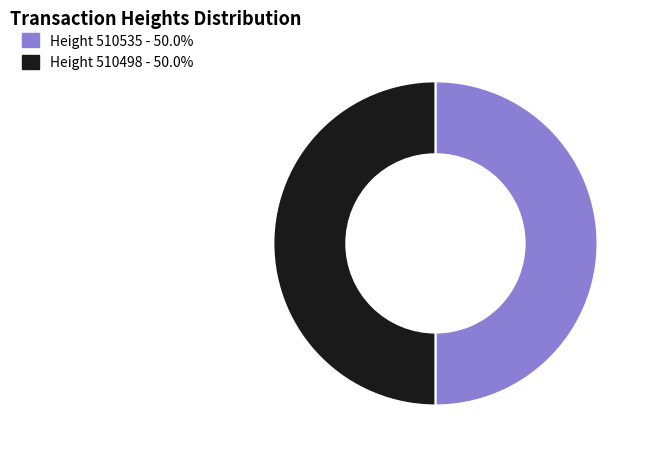

What is the ratio of the value at Height 510535 - 50.0% to the value at Height 510498 - 50.0%?

1.0